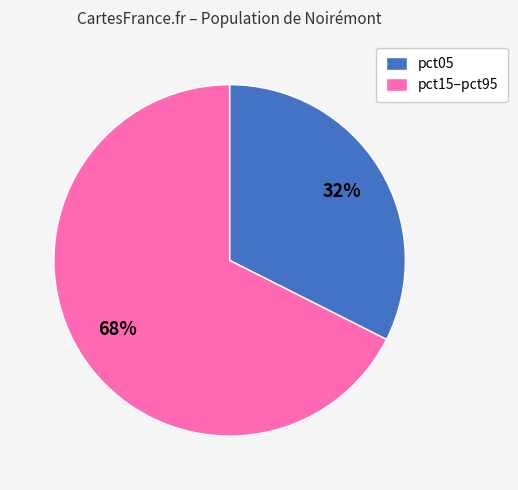

Is pct05 the majority of the pie?

No